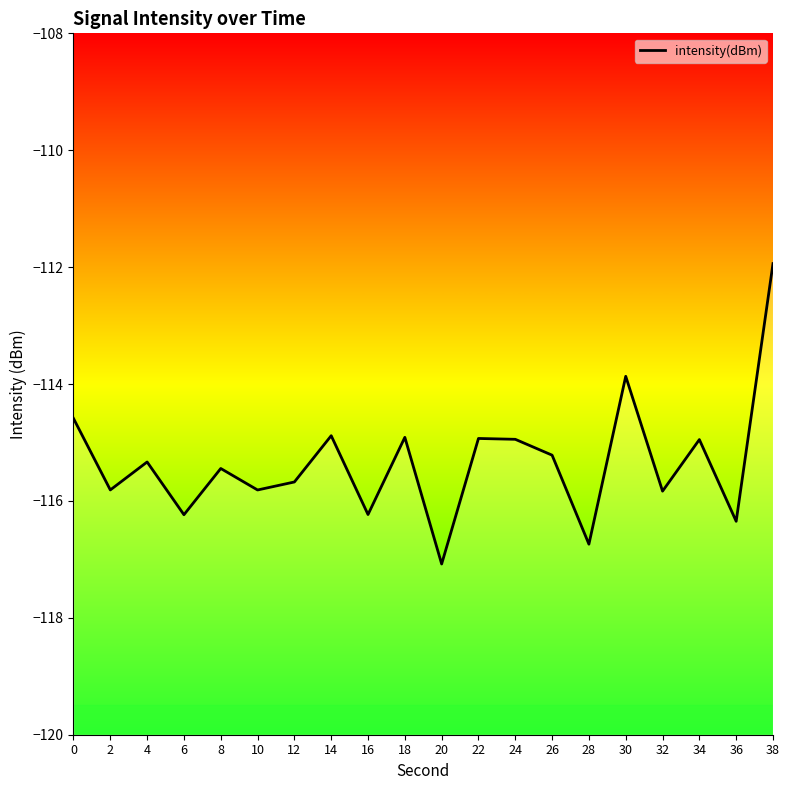

How many values are below -115?

12